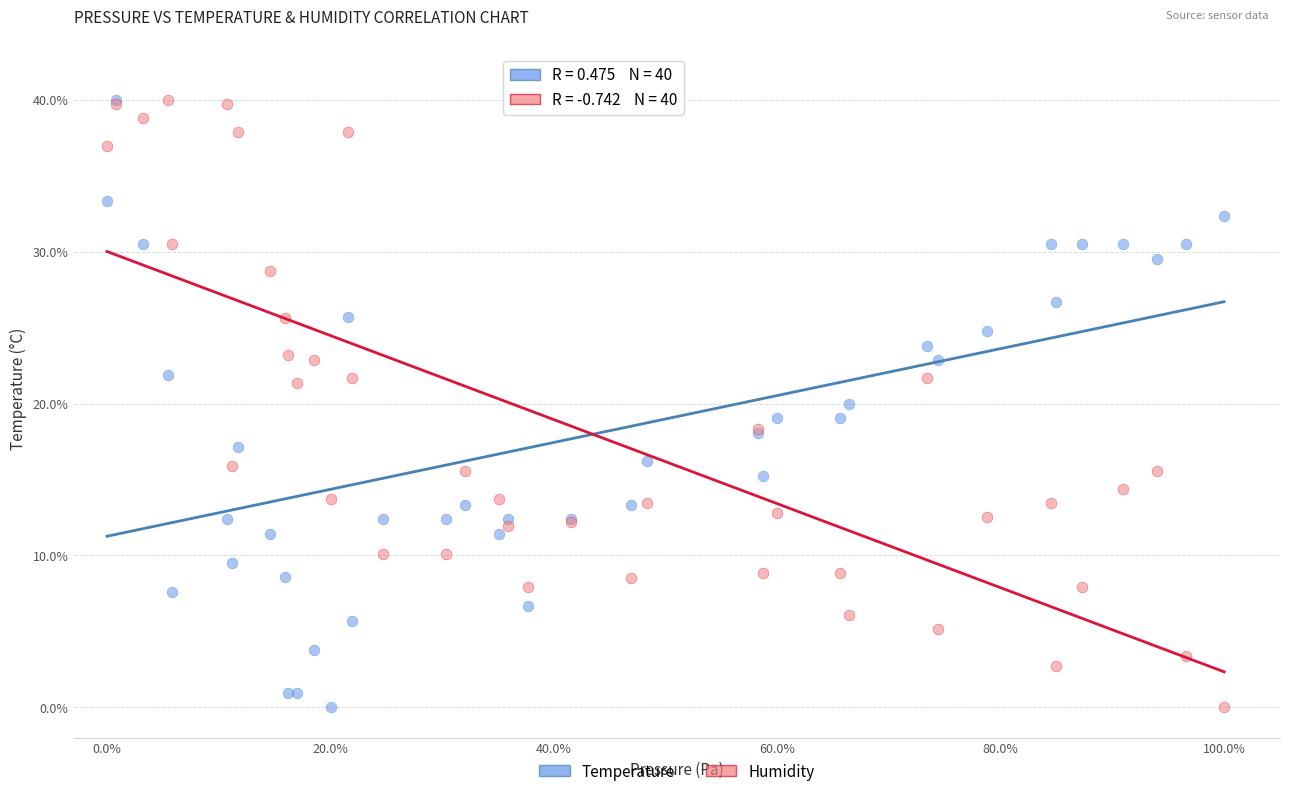

What are all the series names shown in the legend?

Temperature, Humidity